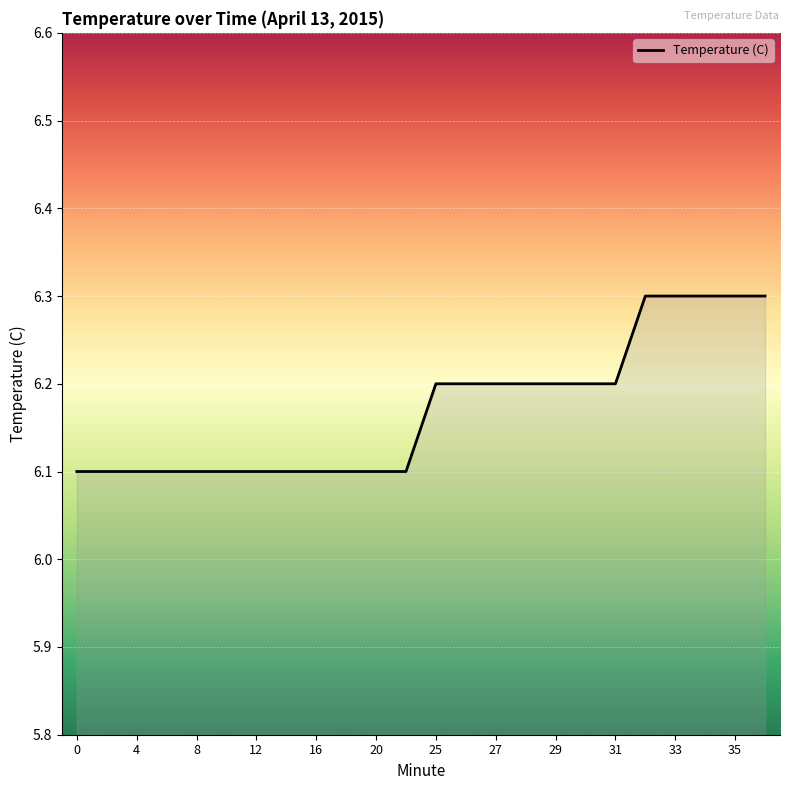

What is the greatest value displayed?

6.3